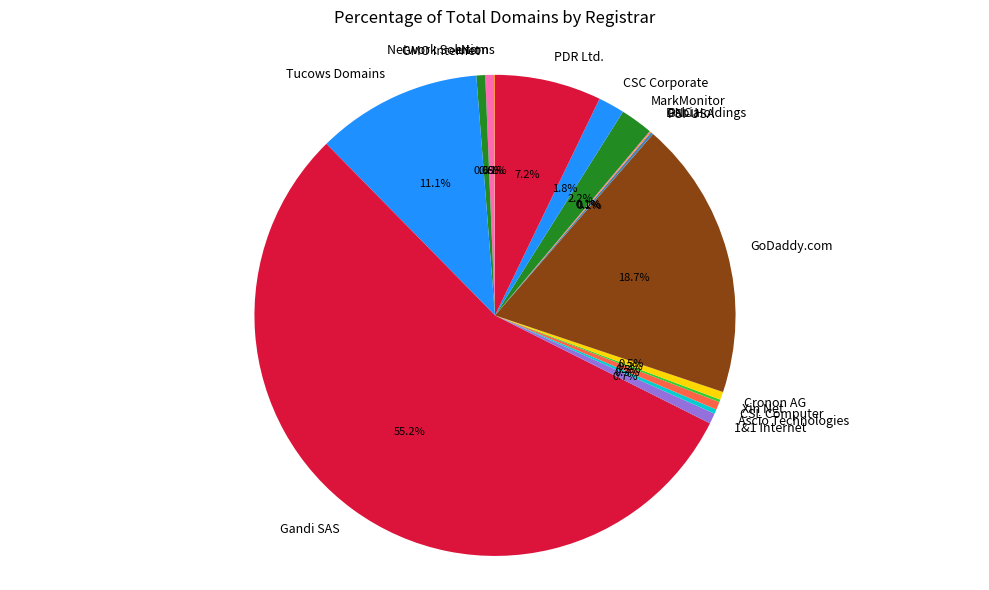

Which has a higher value, Tucows Domains or GMO Internet?

Tucows Domains